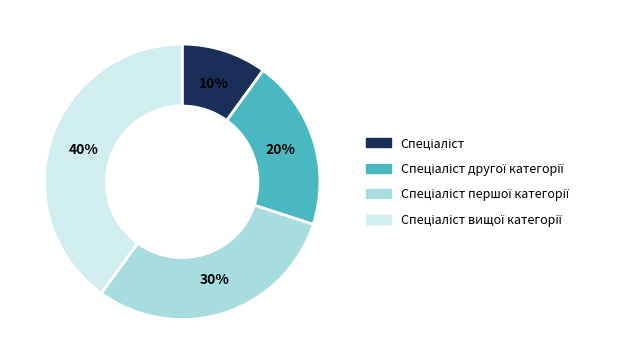

Does any single category account for the majority?

No